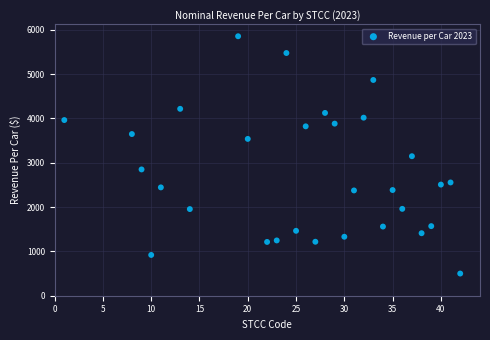

What is the range of Y values (max minus min)?

5352.3